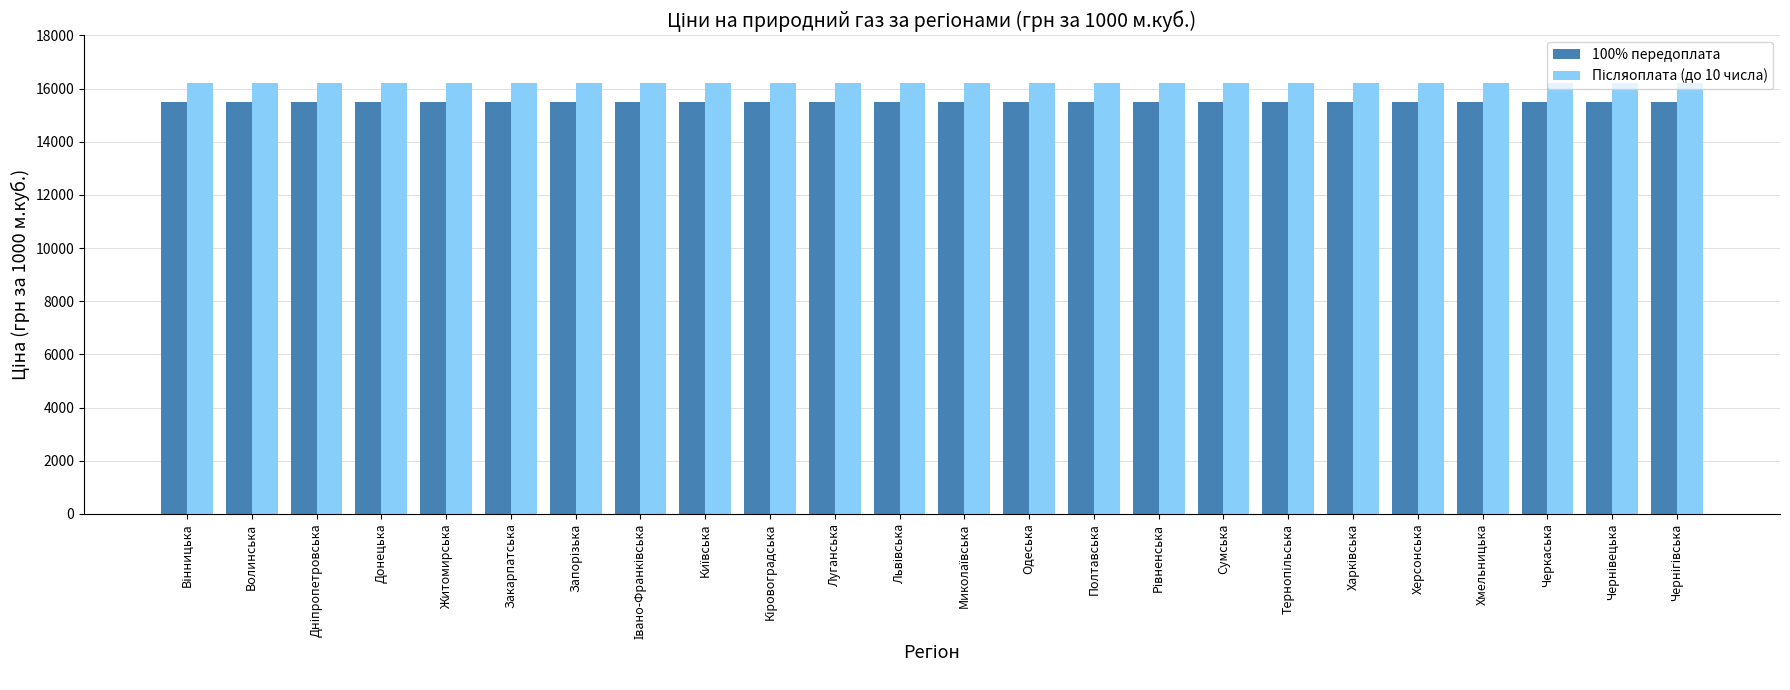

What is the average value of the 100% передоплата series?

15500